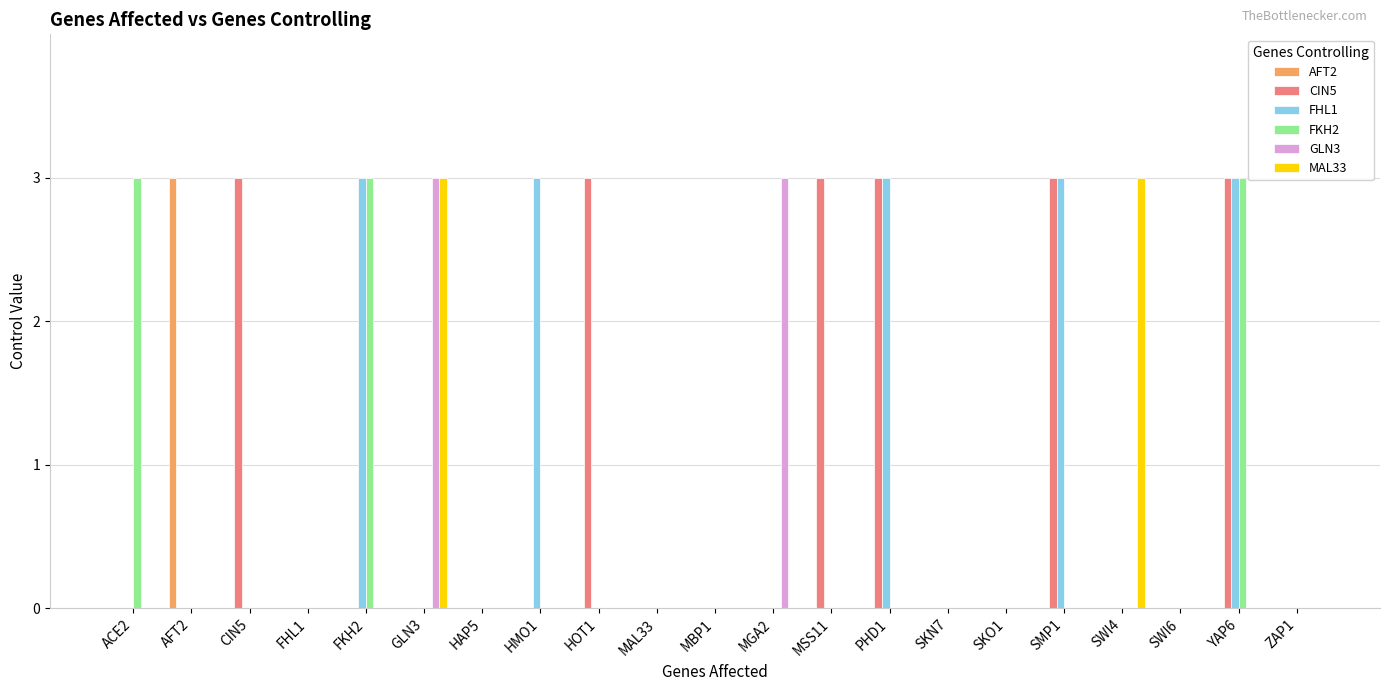

What are all the series names shown in the legend?

AFT2, CIN5, FHL1, FKH2, GLN3, MAL33